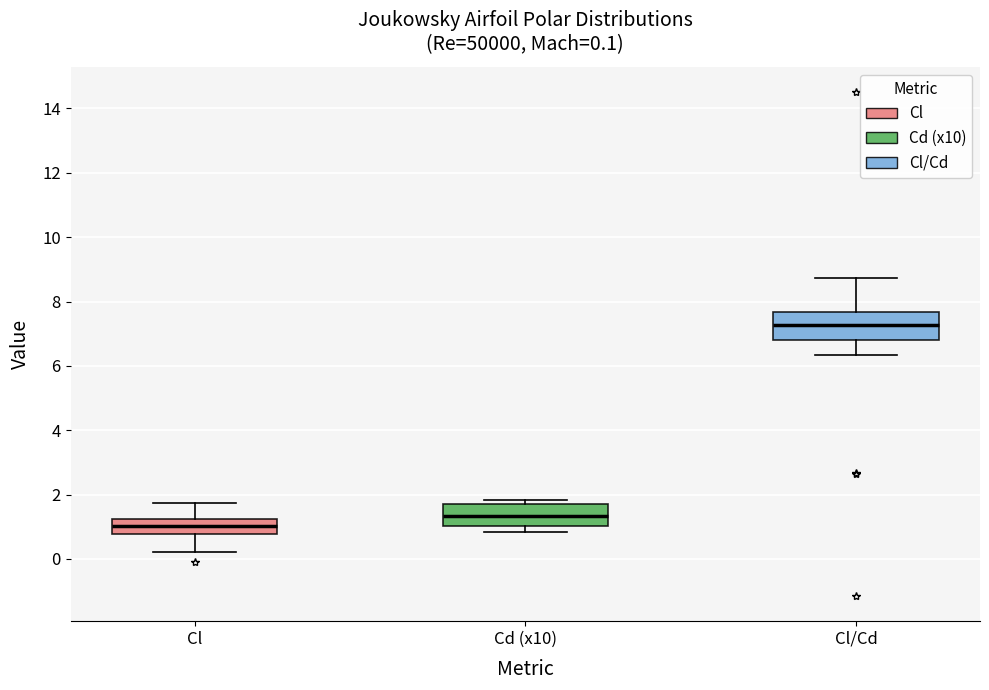

Which box's median line is the highest?

Cl/Cd